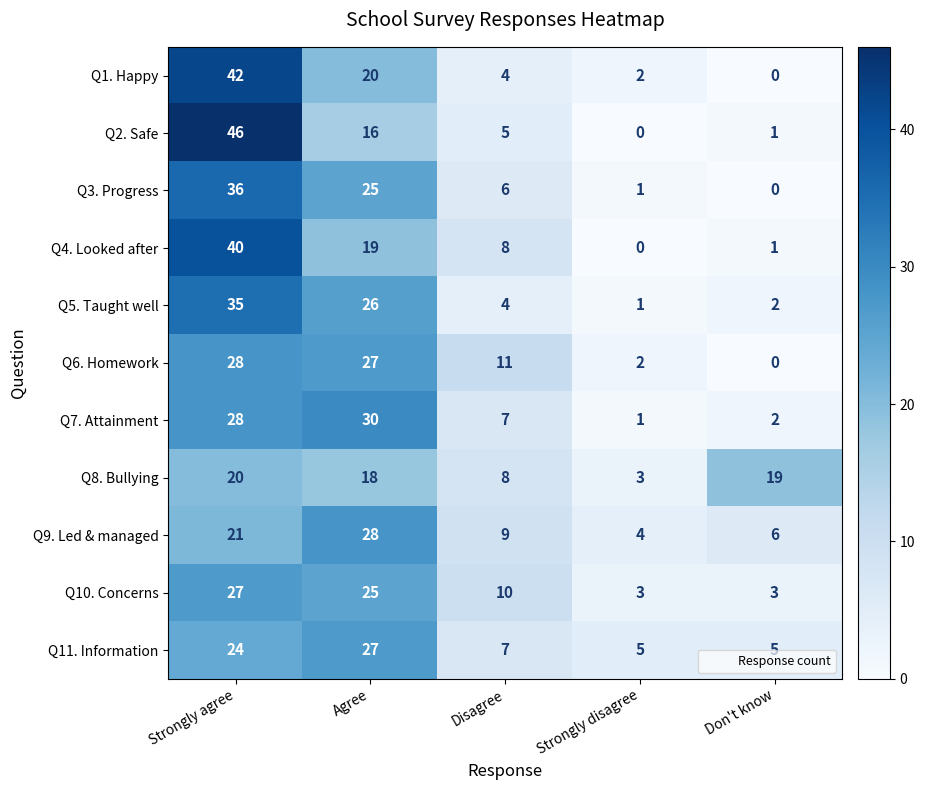

How many values in Q6. Homework are above zero?

4